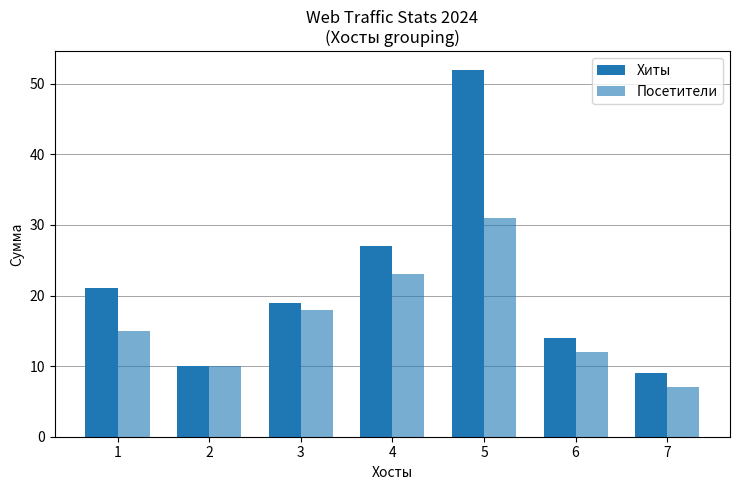

Which series changed the most between 1 and 5?

Хиты